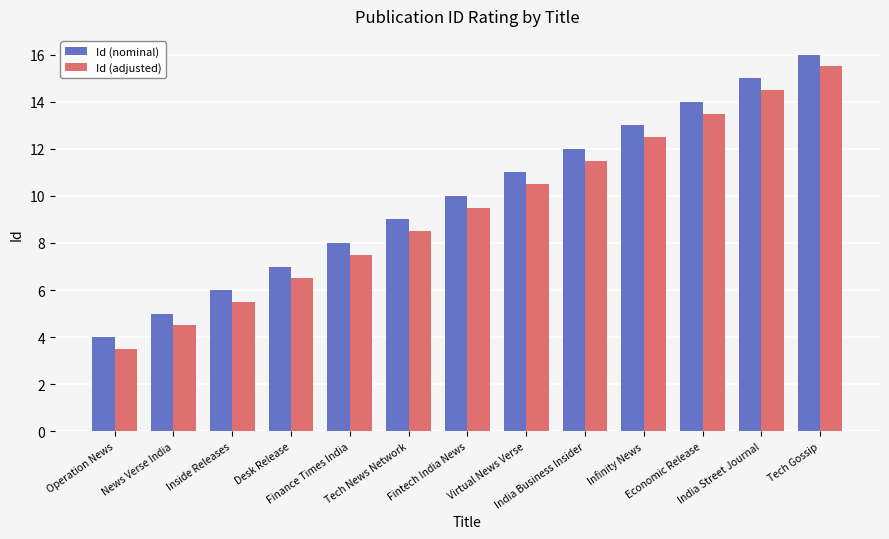

What position from the right is Tech News Network?

8